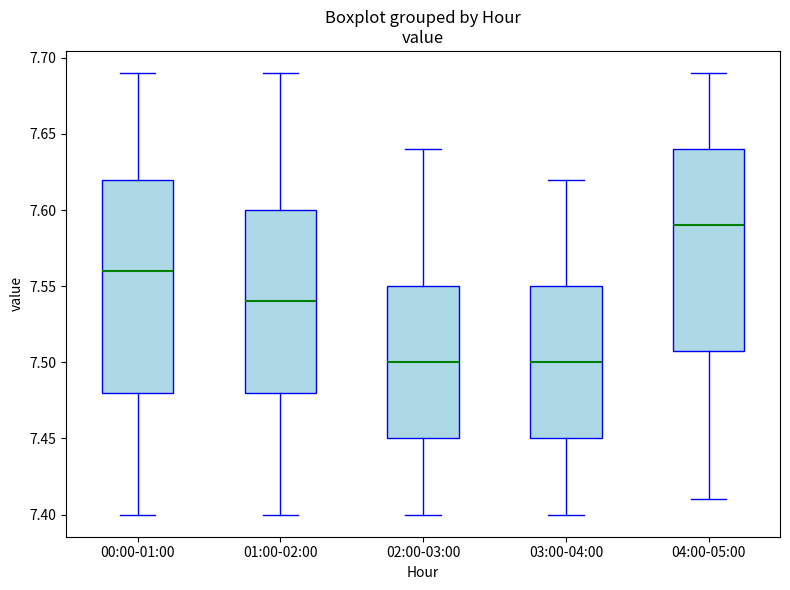

Reading left to right, read every box against the y-axis: the position of its median line, the range the box covers, and the ends of its whiskers. The values are not printed on the chart, so give them approximately, as read against the axis.

00:00-01:00: median 7.56, box 7.48 to 7.62, whiskers 7.40 to 7.69
01:00-02:00: median 7.54, box 7.48 to 7.60, whiskers 7.40 to 7.69
02:00-03:00: median 7.50, box 7.45 to 7.55, whiskers 7.40 to 7.64
03:00-04:00: median 7.50, box 7.45 to 7.55, whiskers 7.40 to 7.62
04:00-05:00: median 7.59, box 7.51 to 7.64, whiskers 7.41 to 7.69